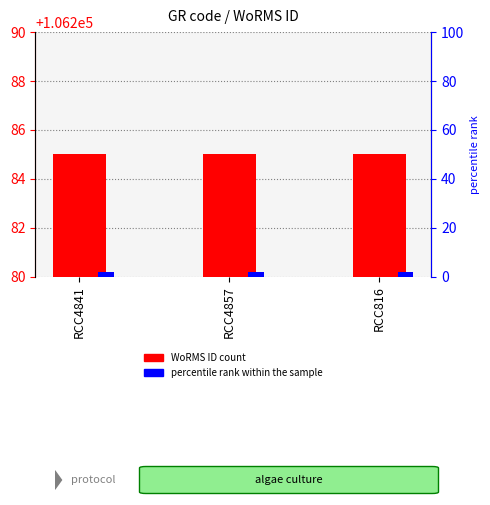

The WoRMS ID series shows 146067 at RCC816. True or false?

False